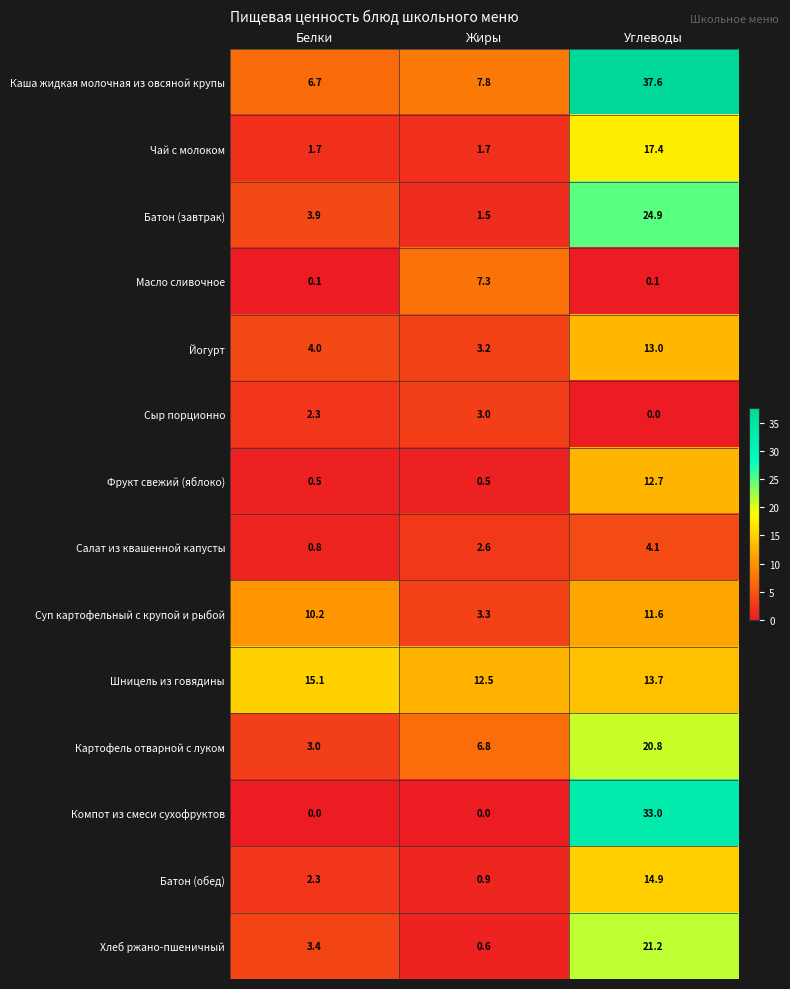

The value of Йогурт at Белки is 4.0. True or false?

True